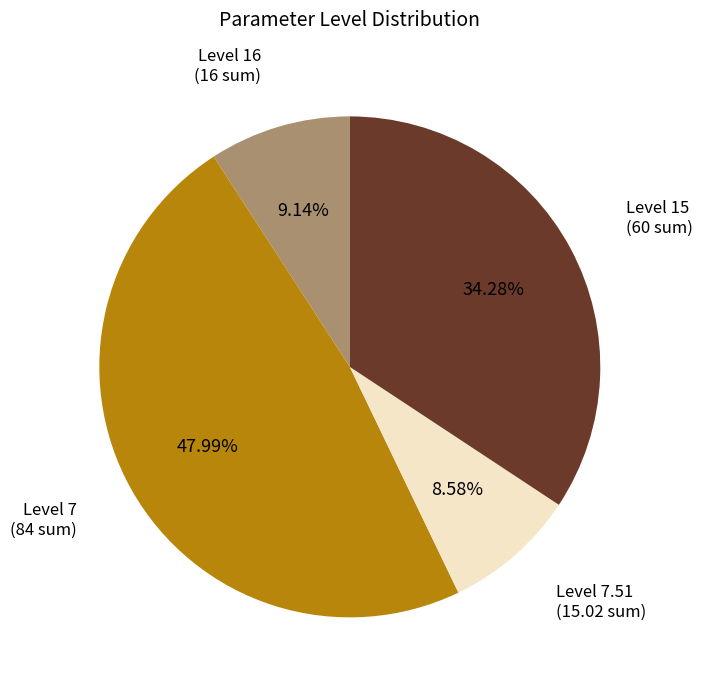

Does any single category account for the majority?

No